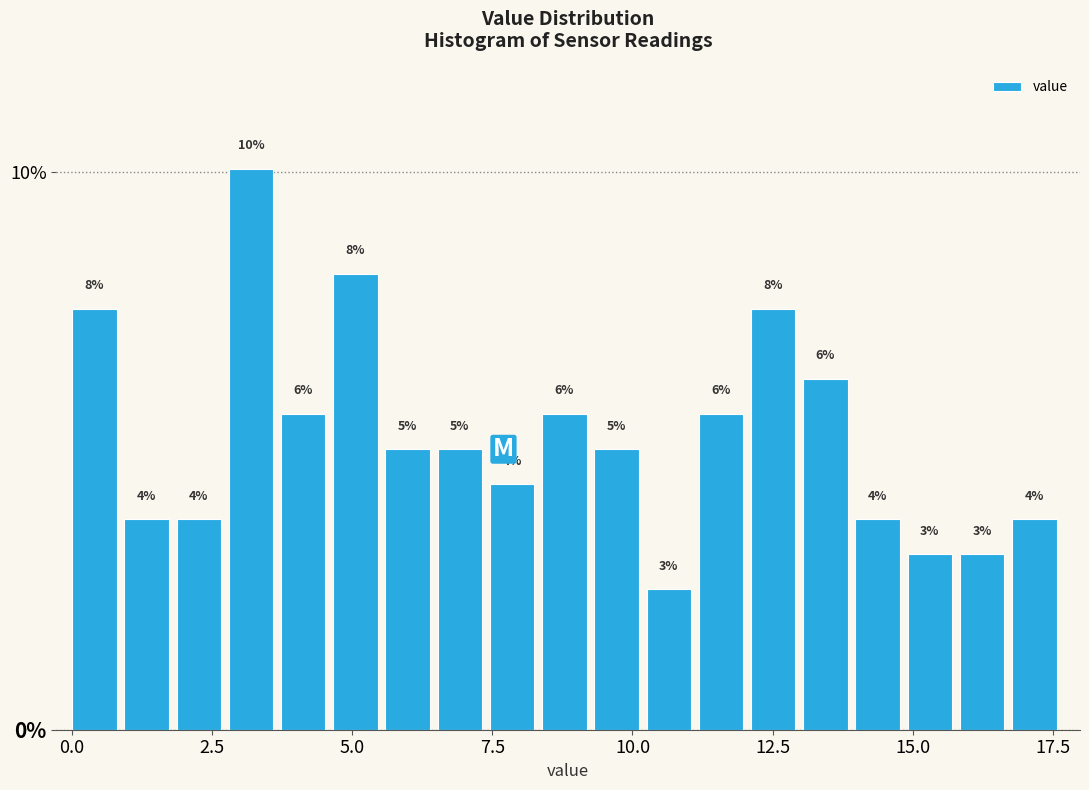

Read against the x-axis, roughly where is the centre of the tallest bar?

3.0